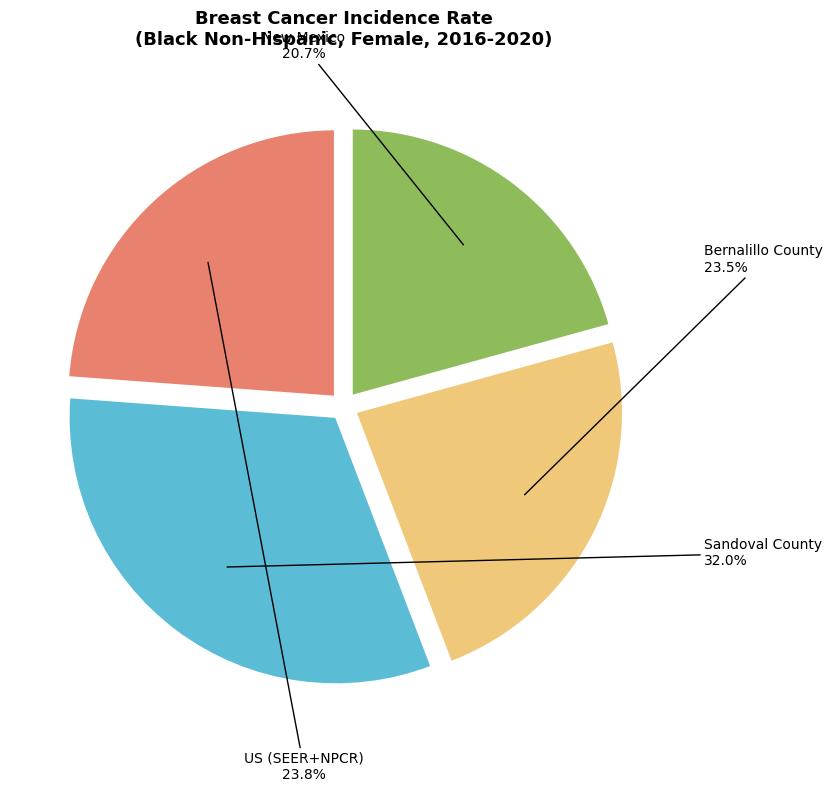

Between US (SEER+NPCR) and Sandoval County, which is larger?

Sandoval County